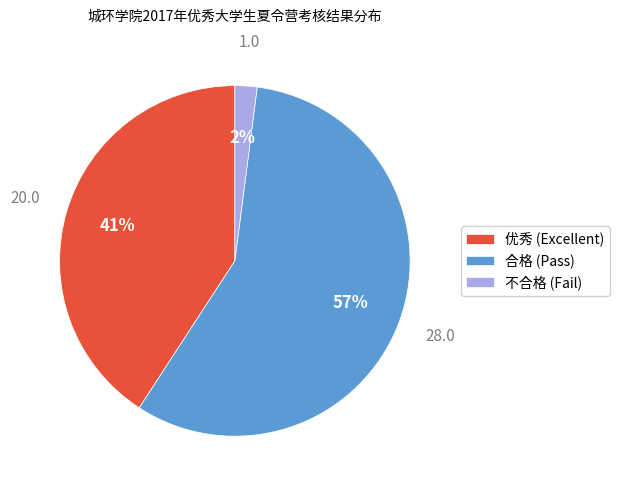

Which has a higher value, 不合格 (Fail) or 优秀 (Excellent)?

优秀 (Excellent)